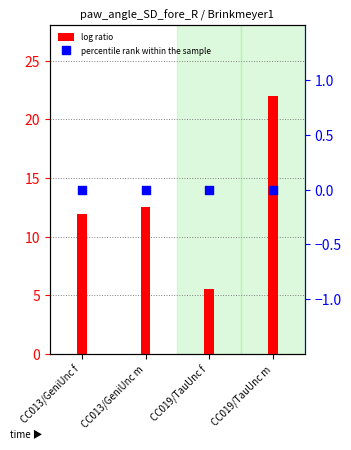

At how many categories does at least one series exceed 20?

1